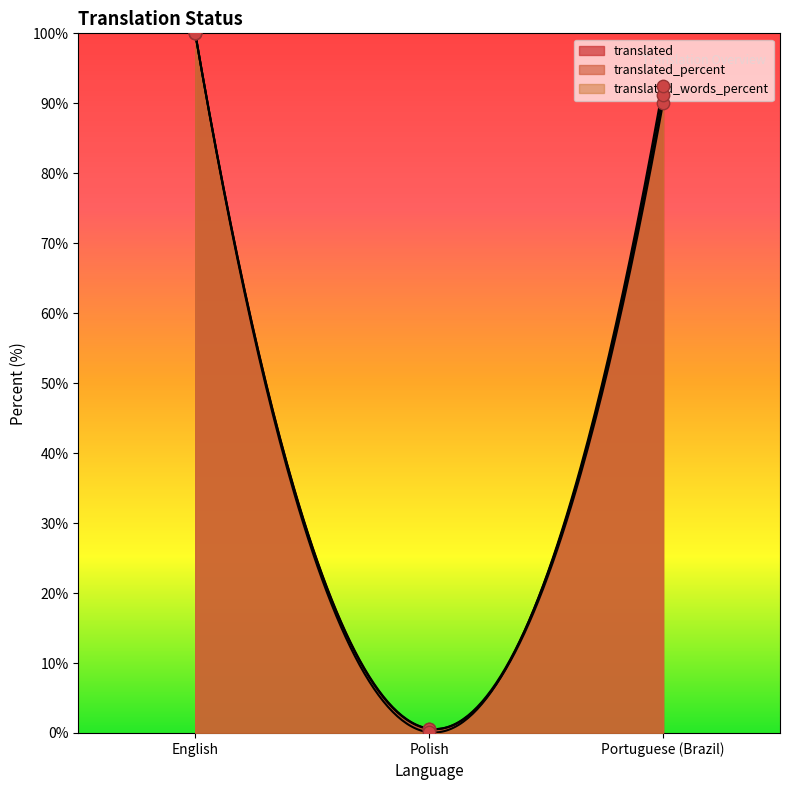

Is the value of translated at Portuguese (Brazil) greater than the value of translated_percent at Polish?

Yes